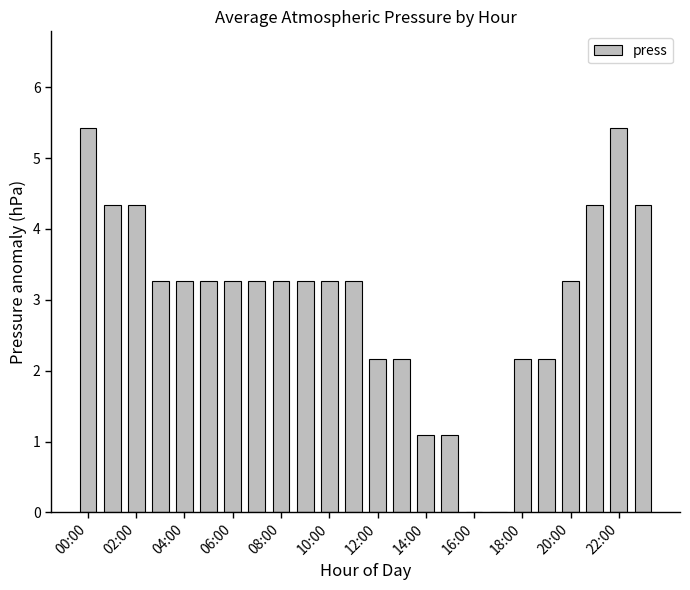

Reading left to right, list all the values displayed in this chart.

5.4	4.3	4.3	3.3	3.3	3.3	3.3	3.3	3.3	3.3	3.3	3.3	2.2	2.2	1.1	1.1	0.0	0.0	2.2	2.2	3.3	4.3	5.4	4.3